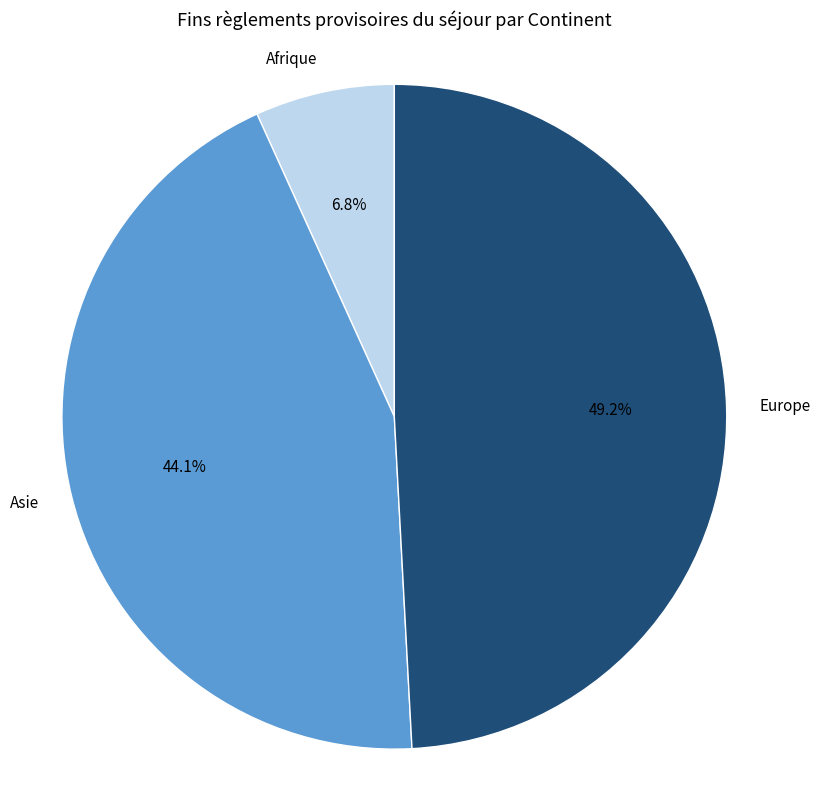

What percentage is the Europe slice, to the nearest percent?

49%